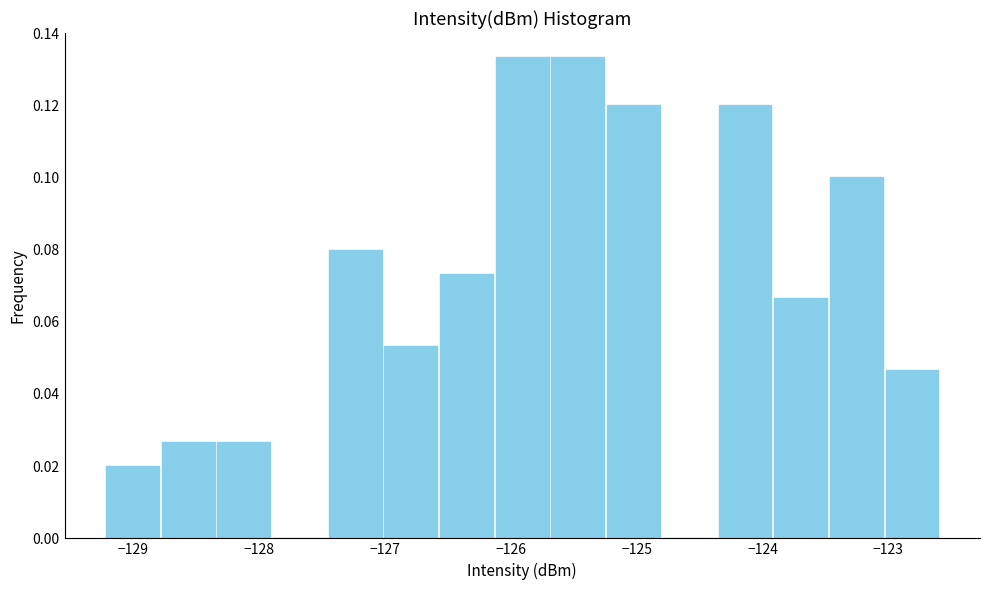

Reading left to right, list every bar in this chart as the range it spans on the x-axis followed by its height. Neither the bar edges nor the heights are printed on the chart, so give them approximately, as read against the axes.

-129.2 to -128.8: 0.020
-128.8 to -128.3: 0.026
-128.3 to -127.9: 0.026
-127.9 to -127.5: 0
-127.5 to -127.0: 0.080
-127.0 to -126.6: 0.054
-126.6 to -126.1: 0.074
-126.1 to -125.7: 0.134
-125.7 to -125.2: 0.134
-125.2 to -124.8: 0.120
-124.8 to -124.4: 0
-124.4 to -123.9: 0.120
-123.9 to -123.5: 0.066
-123.5 to -123.0: 0.100
-123.0 to -122.6: 0.046